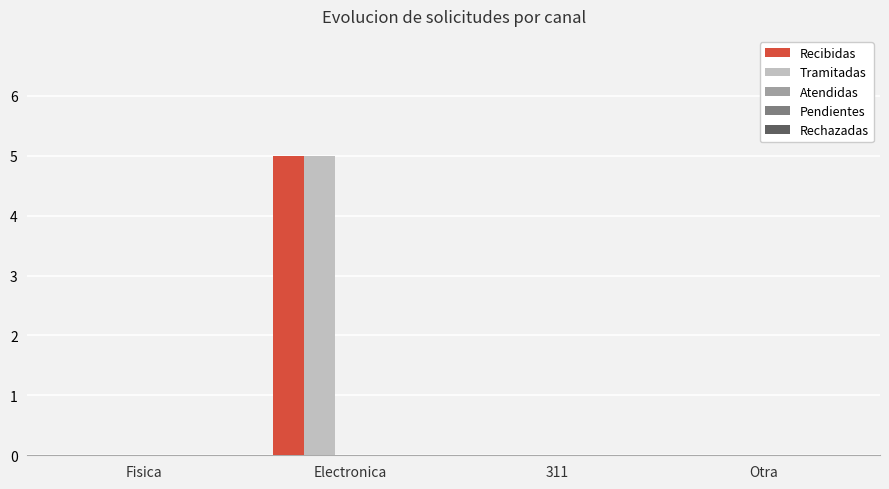

Which label corresponds to the largest value in the chart?

Electronica